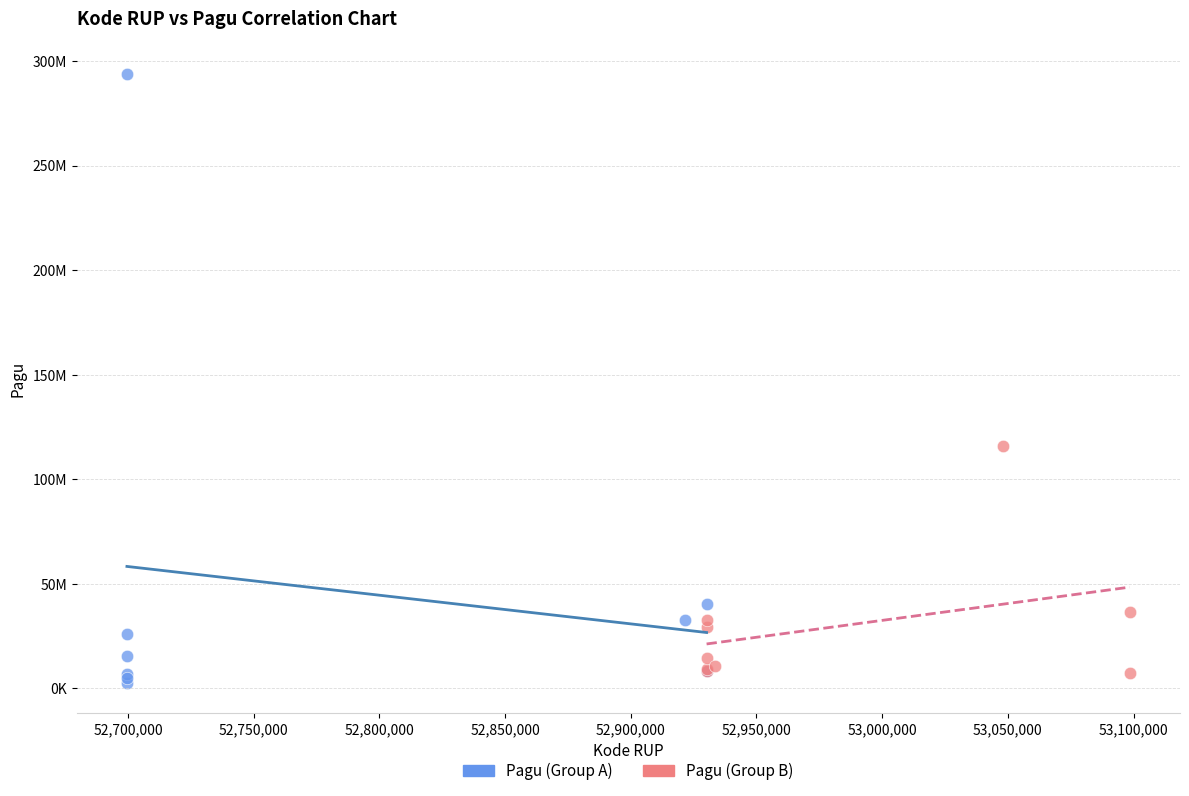

What are all the series names shown in the legend?

Pagu (Group A), Pagu (Group B)